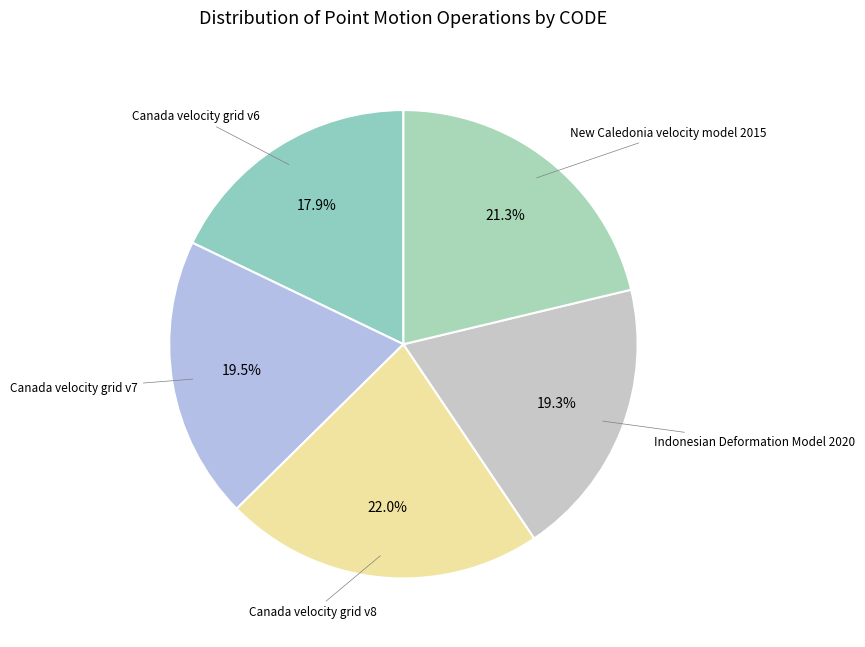

To the nearest percent, what is the average slice percentage?

20%